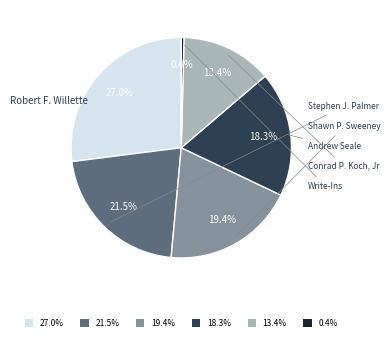

Is the sum of Robert F. Willette and Write-Ins greater than half?

No